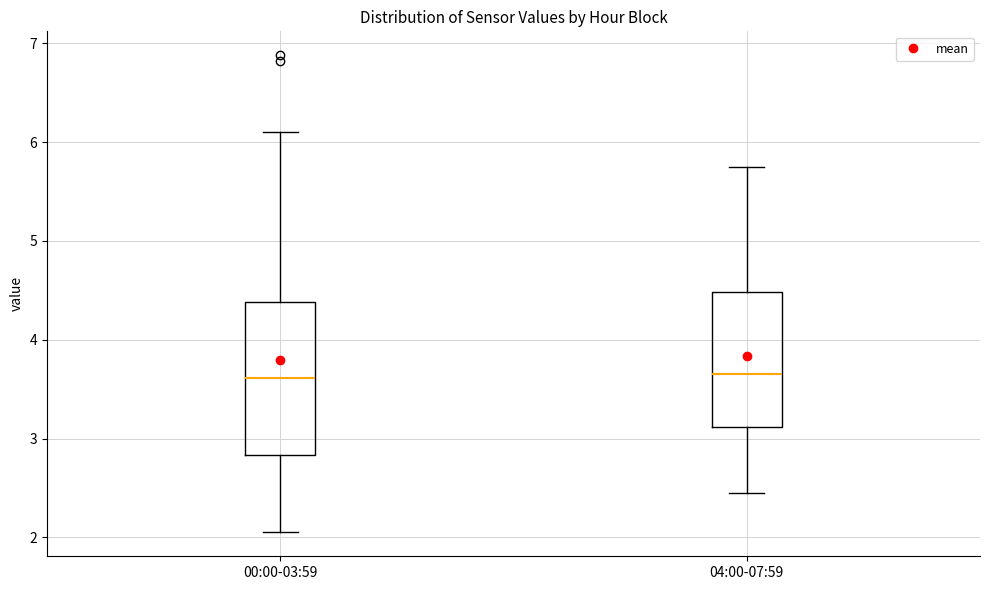

Which box is the tallest, from its lower edge to its upper edge?

00:00-03:59